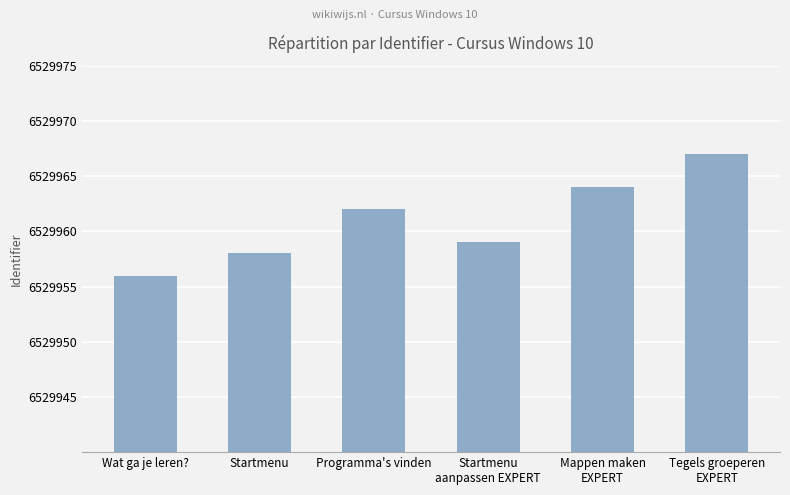

What is the minimum value shown in the chart?

6529956